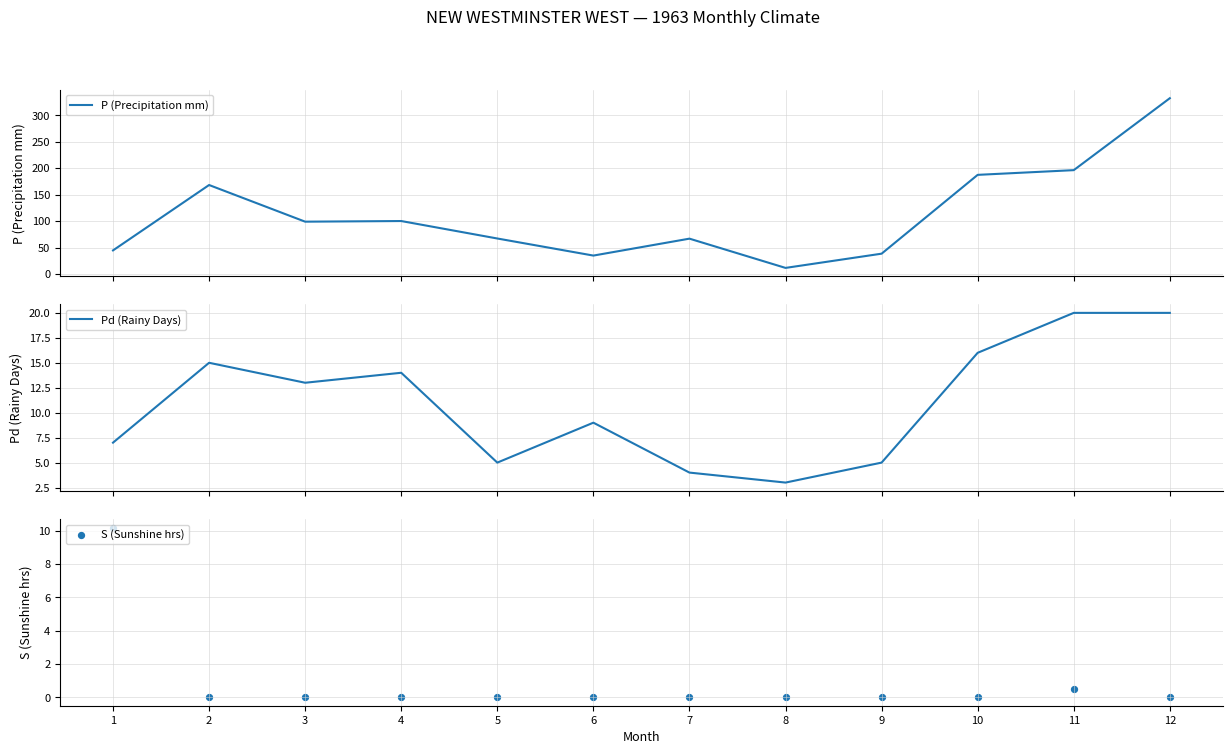

Which series contains the highest Y value?

P (Precipitation mm)